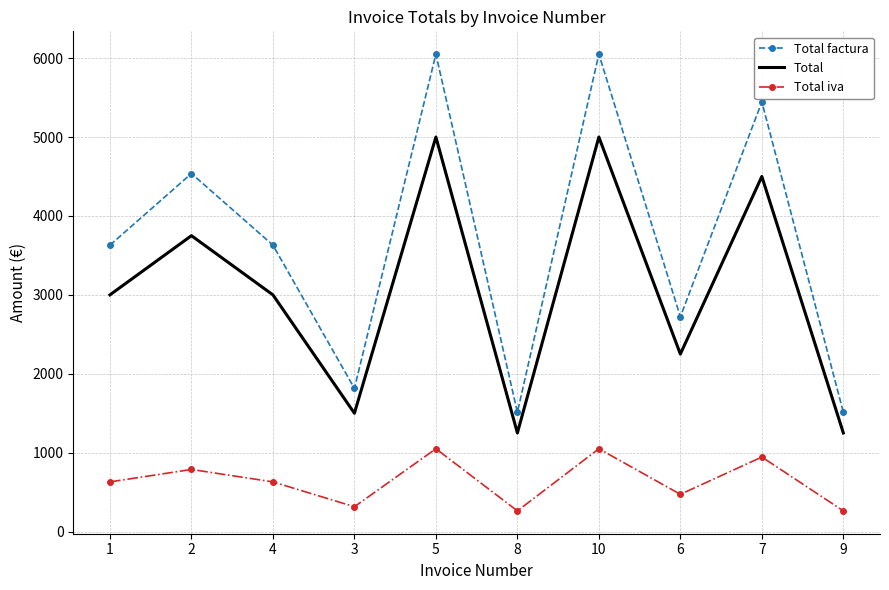

The value of Total at 3 is 2097.3. True or false?

False